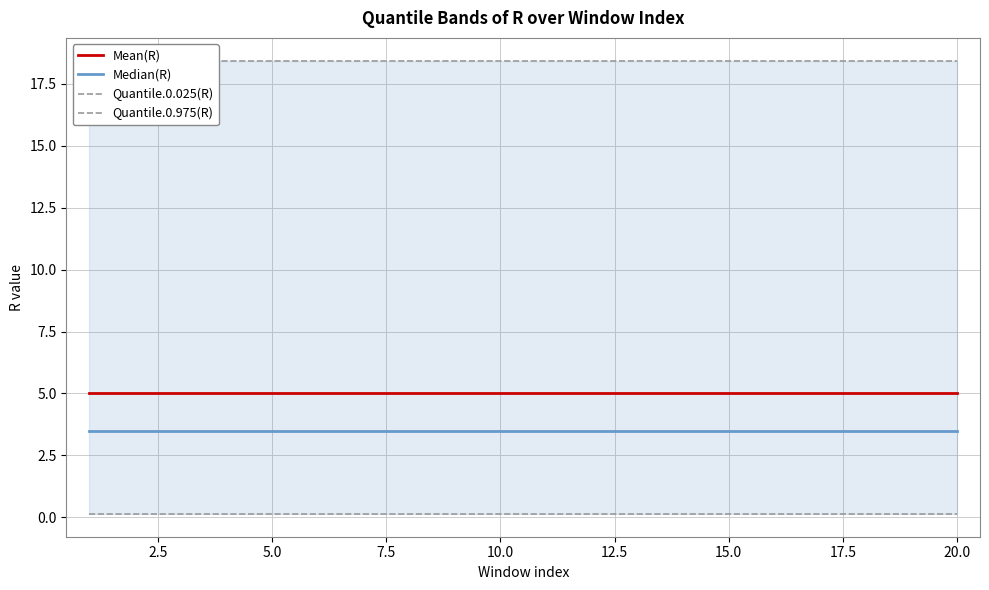

Reading left to right, extract all data points from this chart.

Mean(R): 5.0	5.0	5.0	5.0	5.0	5.0	5.0	5.0	5.0	5.0	5.0	5.0	5.0	5.0	5.0	5.0	5.0	5.0	5.0	5.0
Median(R): 3.5	3.5	3.5	3.5	3.5	3.5	3.5	3.5	3.5	3.5	3.5	3.5	3.5	3.5	3.5	3.5	3.5	3.5	3.5	3.5
Quantile.0.025(R): 0.1	0.1	0.1	0.1	0.1	0.1	0.1	0.1	0.1	0.1	0.1	0.1	0.1	0.1	0.1	0.1	0.1	0.1	0.1	0.1
Quantile.0.975(R): 18.4	18.4	18.4	18.4	18.4	18.4	18.4	18.4	18.4	18.4	18.4	18.4	18.4	18.4	18.4	18.4	18.4	18.4	18.4	18.4